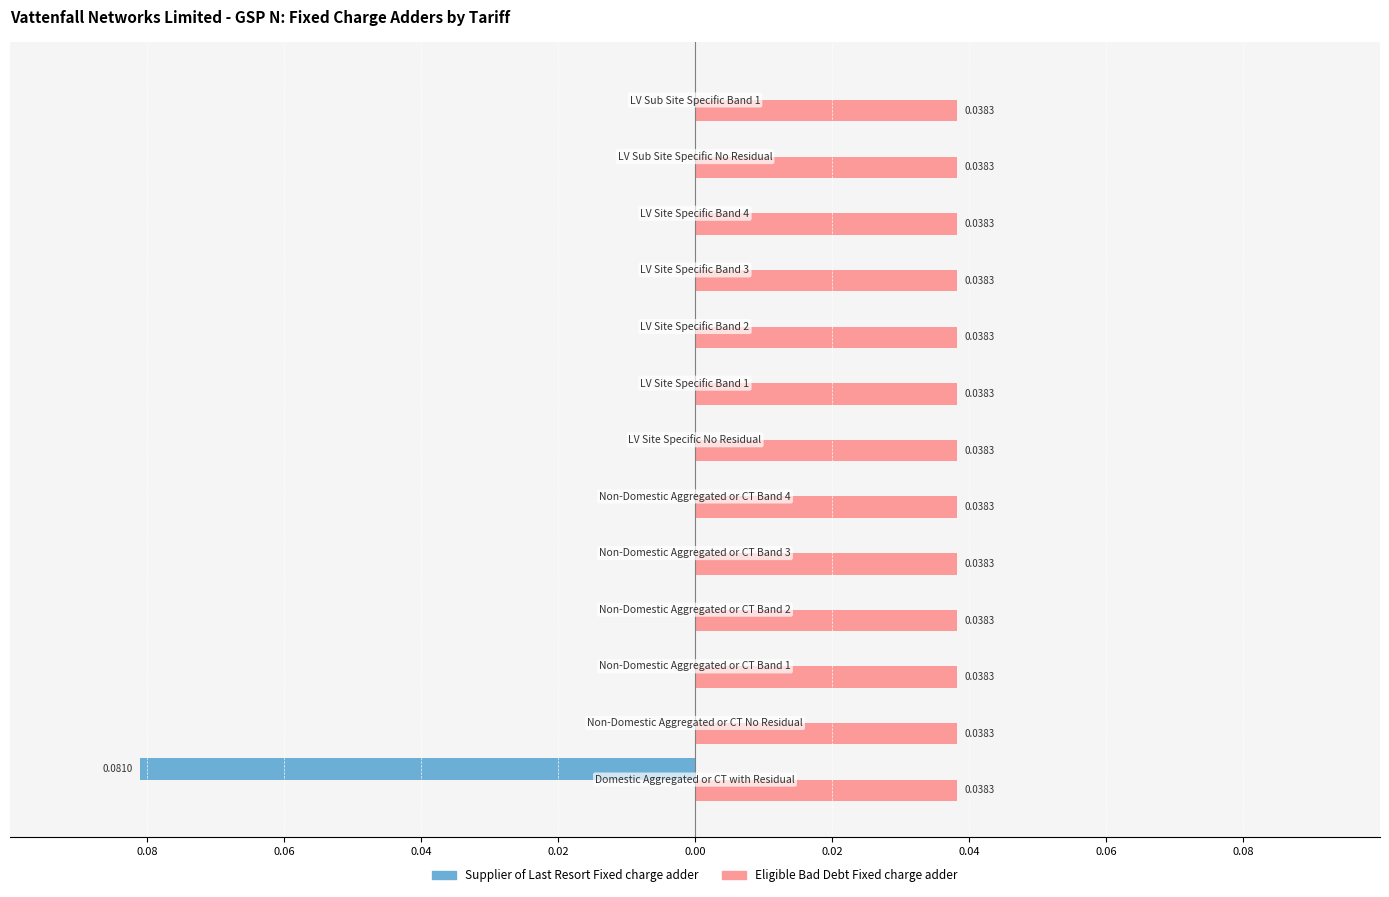

What are all the series names shown in the legend?

Supplier of Last Resort Fixed charge adder, Eligible Bad Debt Fixed charge adder